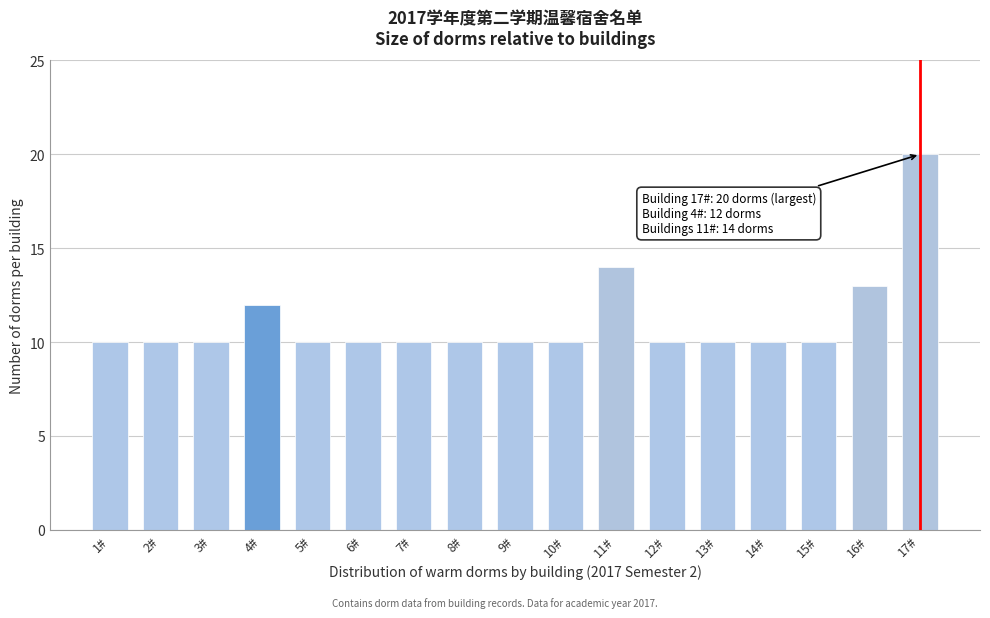

Reading left to right, transcribe all the data shown in this chart.

1#=10	2#=10	3#=10	4#=12	5#=10	6#=10	7#=10	8#=10	9#=10	10#=10	11#=14	12#=10	13#=10	14#=10	15#=10	16#=13	17#=20